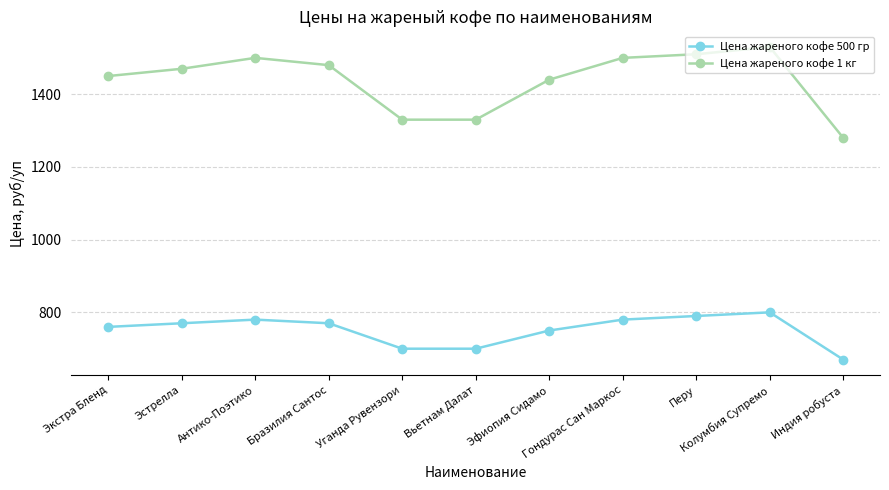

How many values in the Цена жареного кофе 500 гр series are below 770?

5